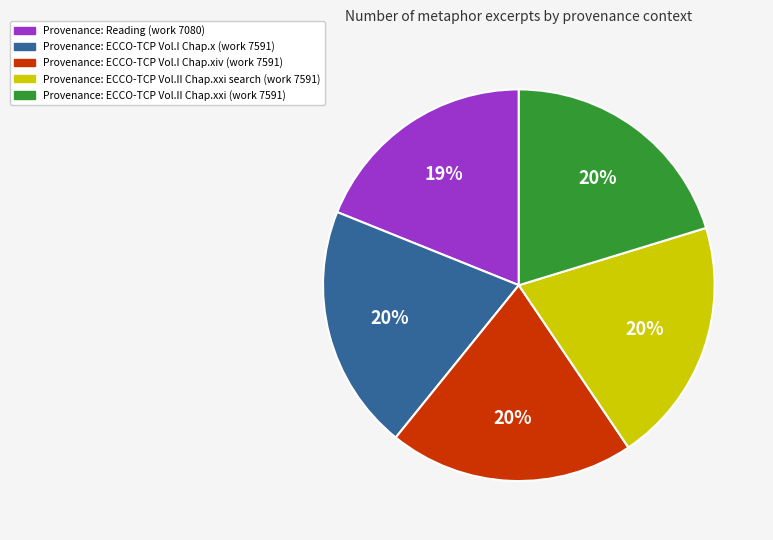

To the nearest percent, what is the average slice percentage?

20%